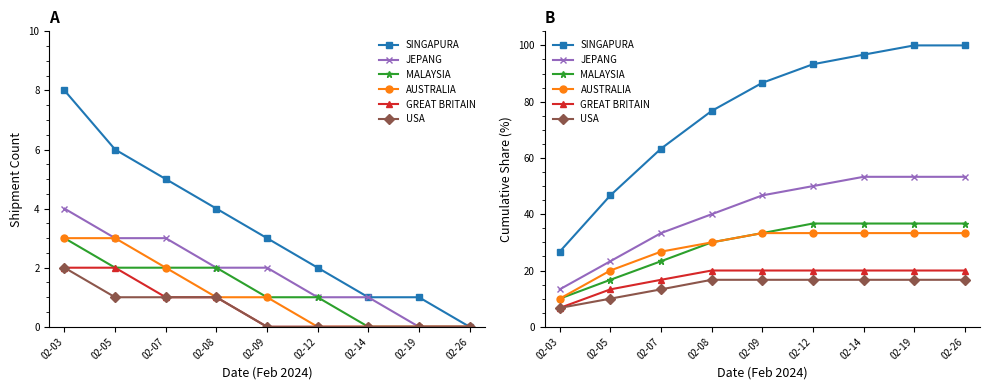

How many lines are shown in the chart?

6